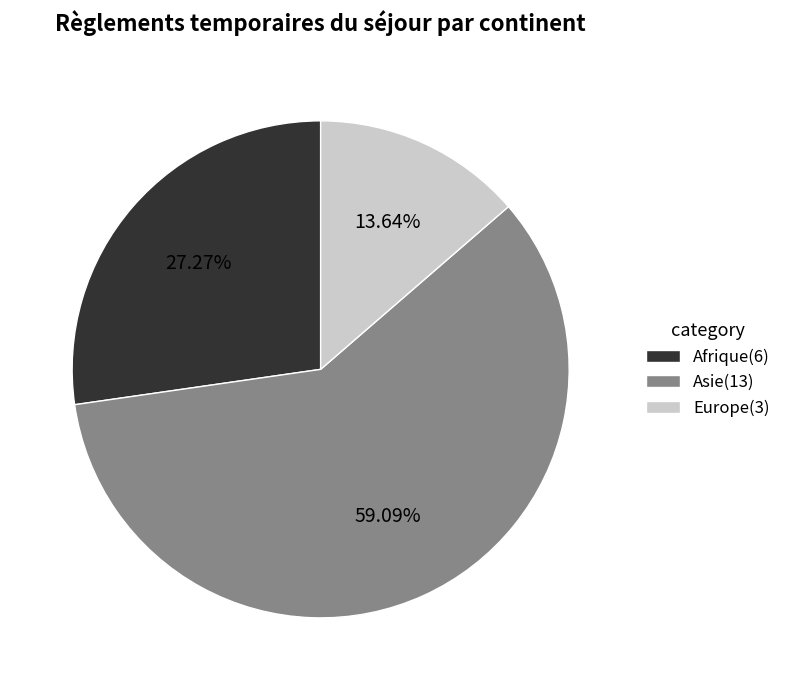

How many slices are in this pie chart?

3